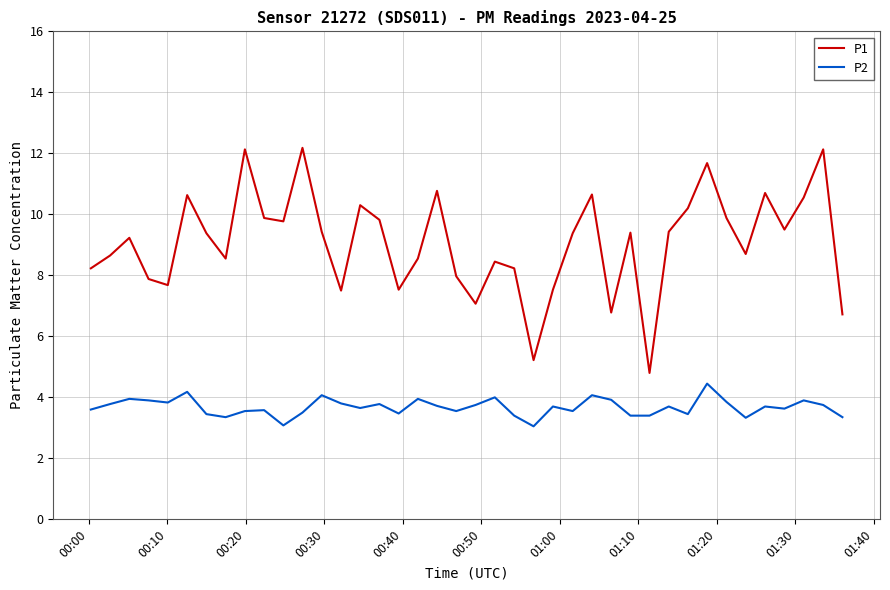

Which series has the widest spread of values?

P1